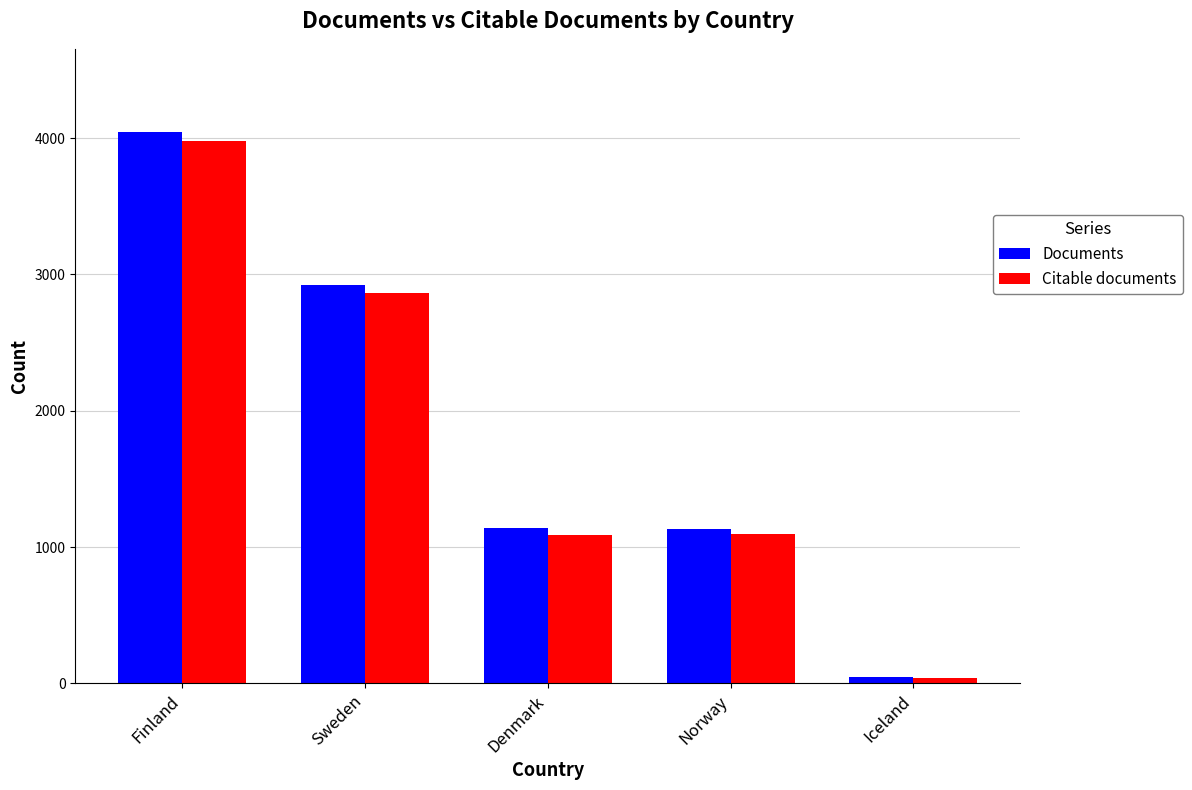

At which category does the chart reach its peak across all series?

Finland